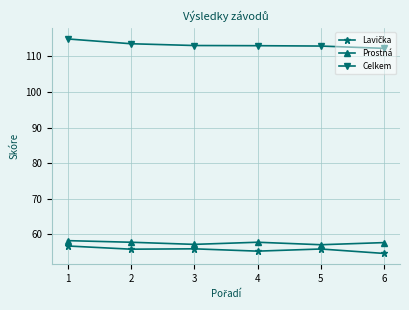

At how many categories does at least one series exceed 111?

6